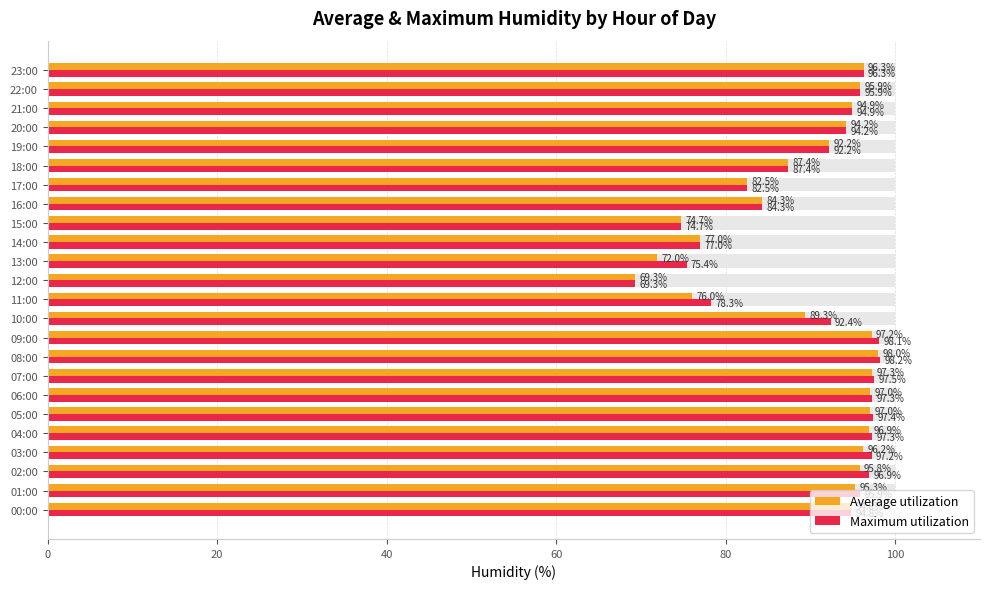

Where is Average utilization nearest to the value 83?

17:00